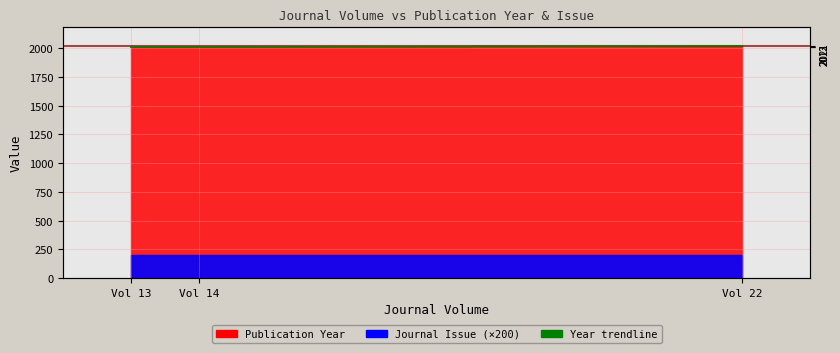

Which category has the highest value across all series?

Vol 22